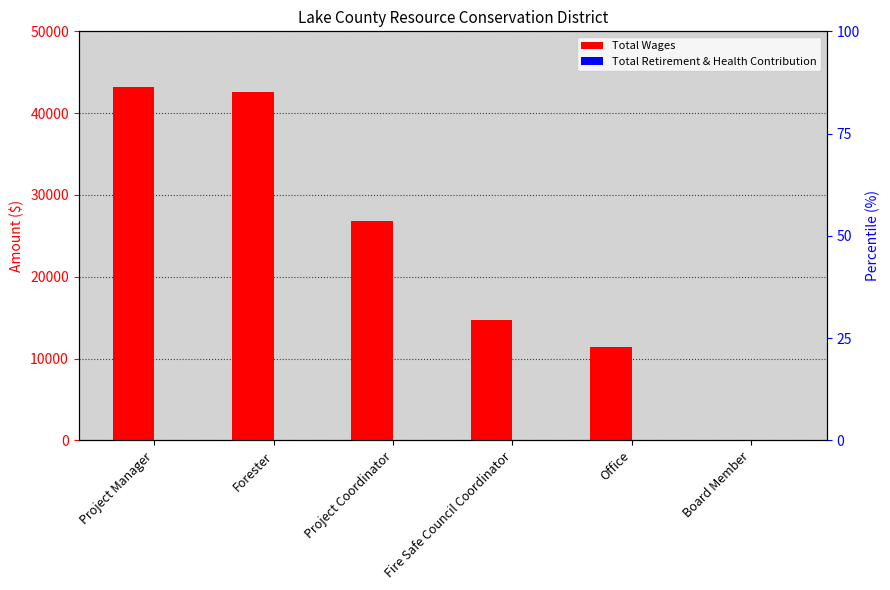

The Total Wages series shows 16998 at Office. True or false?

False